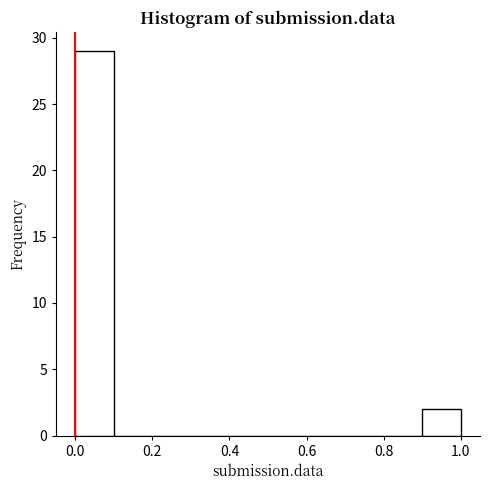

Reading left to right, list every bar in this chart as the range it spans on the x-axis followed by its height. The values are not printed on the chart, so give them approximately, as read against the axis.

0.0 to 0.1: 29
0.1 to 0.2: 0
0.2 to 0.3: 0
0.3 to 0.4: 0
0.4 to 0.5: 0
0.5 to 0.6: 0
0.6 to 0.7: 0
0.7 to 0.8: 0
0.8 to 0.9: 0
0.9 to 1.0: 2